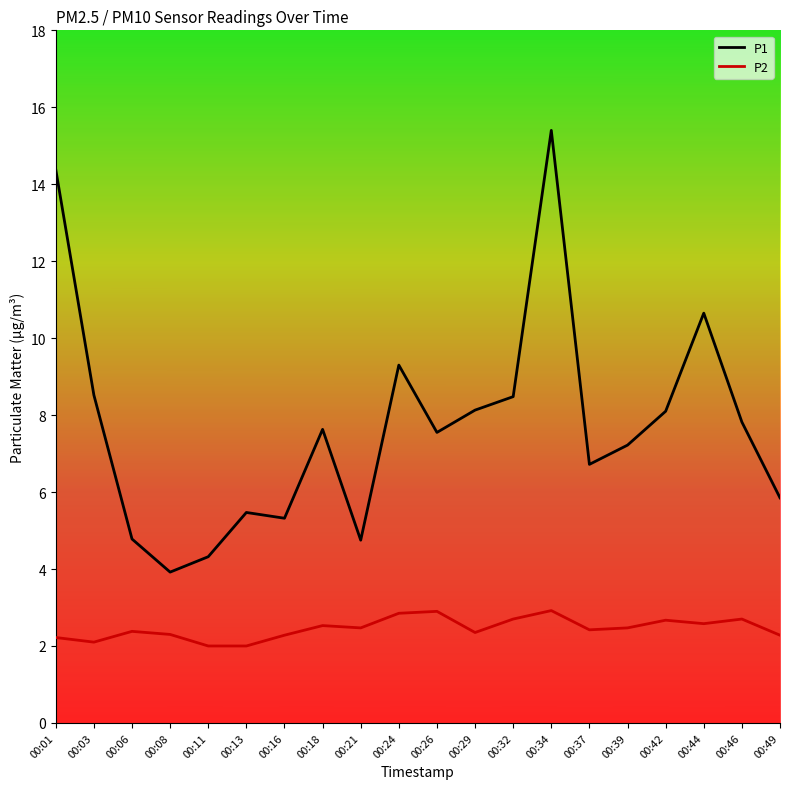

At 00:13, list the series in order from largest to smallest.

P1, P2